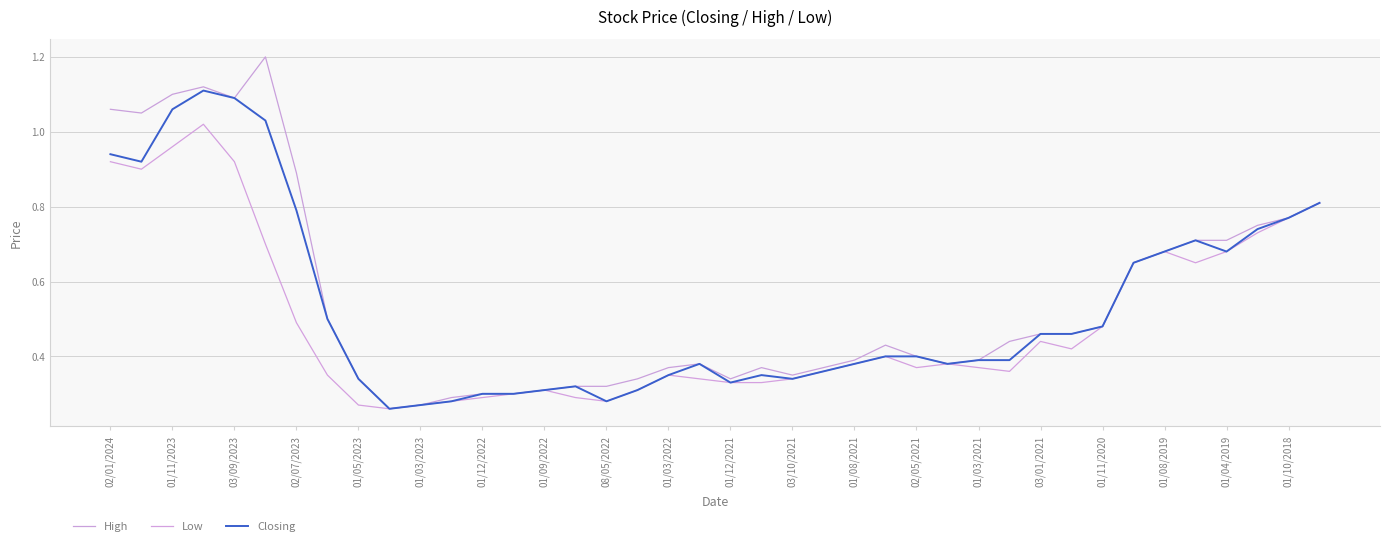

True or false: Low and High cross at least once.

False